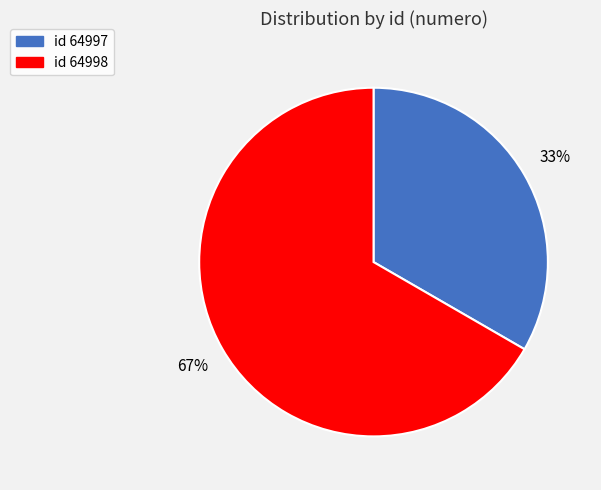

Does any single category account for the majority?

Yes